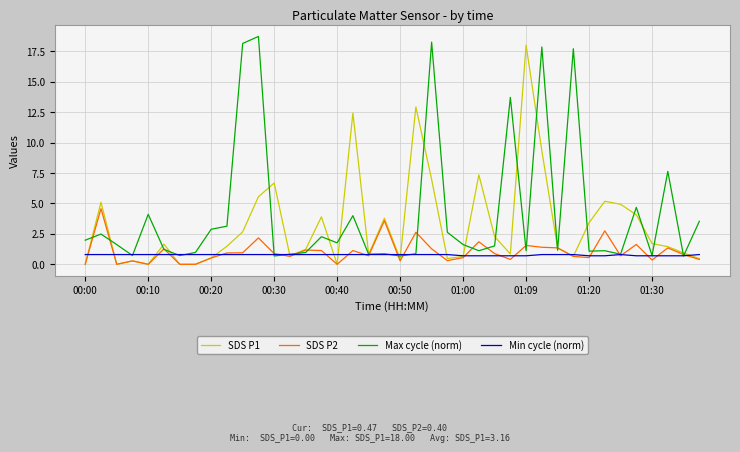

What is the highest value of the Min cycle (norm) series?

0.8